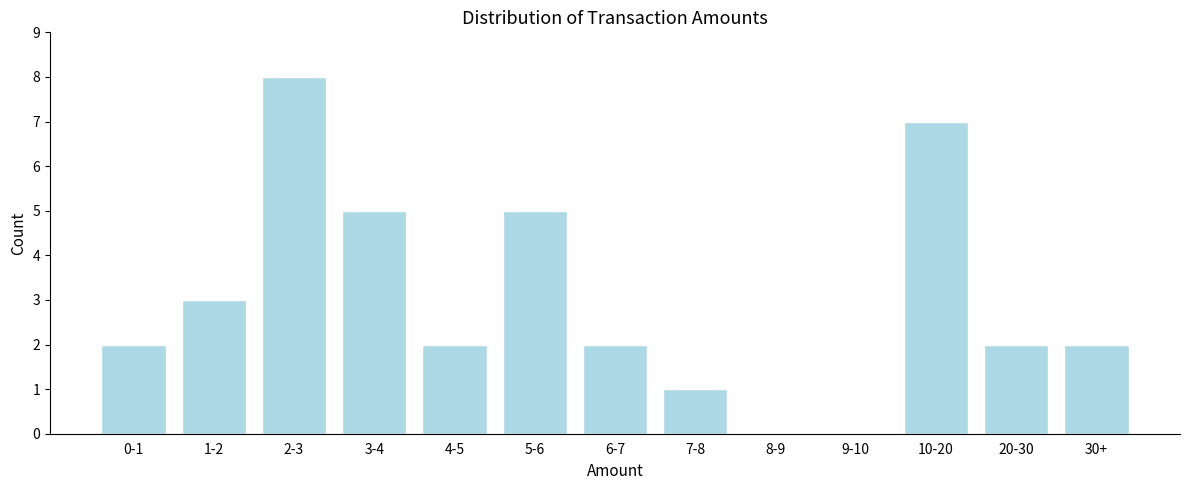

Reading left to right, transcribe all the data shown in this chart.

0-1=2	1-2=3	2-3=8	3-4=5	4-5=2	5-6=5	6-7=2	7-8=1	8-9=0	9-10=0	10-20=7	20-30=2	30+=2